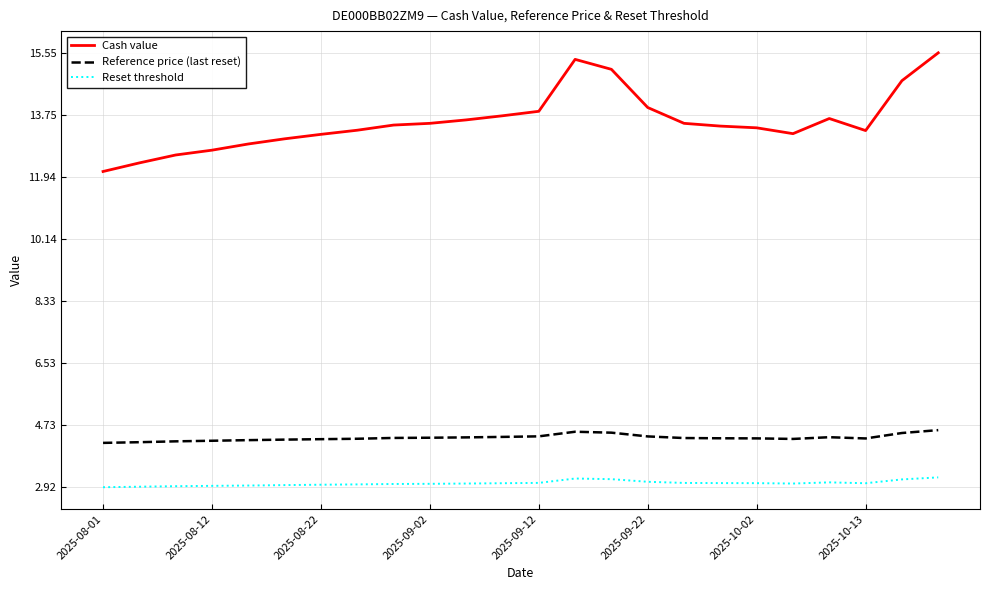

What is the maximum value for Cash value?

15.6